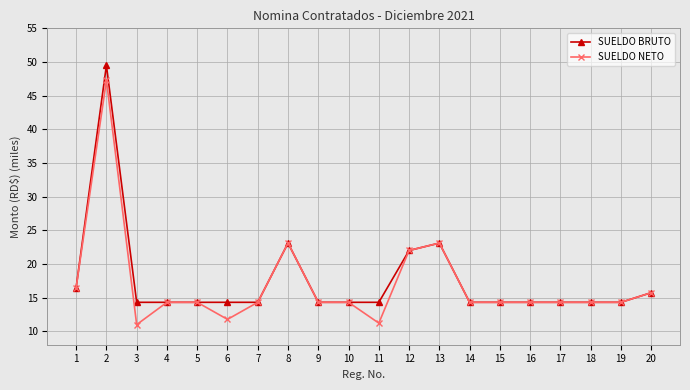

At which label does SUELDO NETO first exceed 14?

1